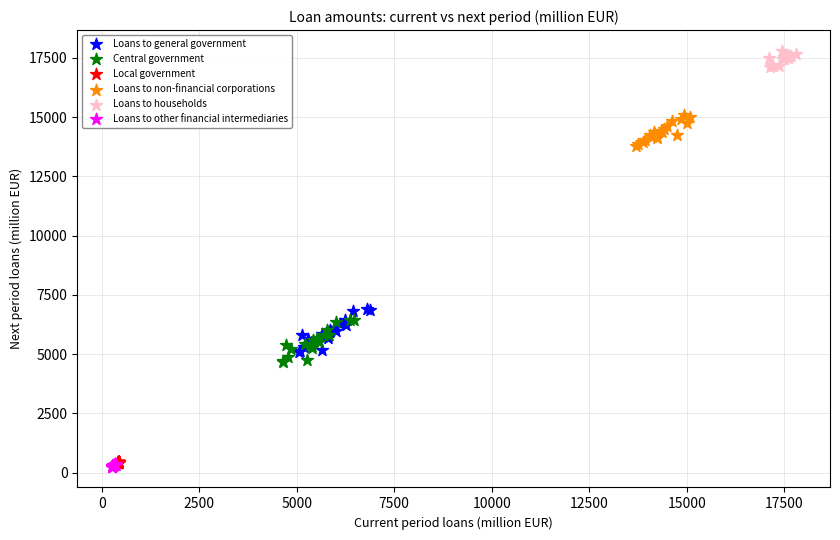

Which series reaches the maximum Y coordinate?

Loans to households